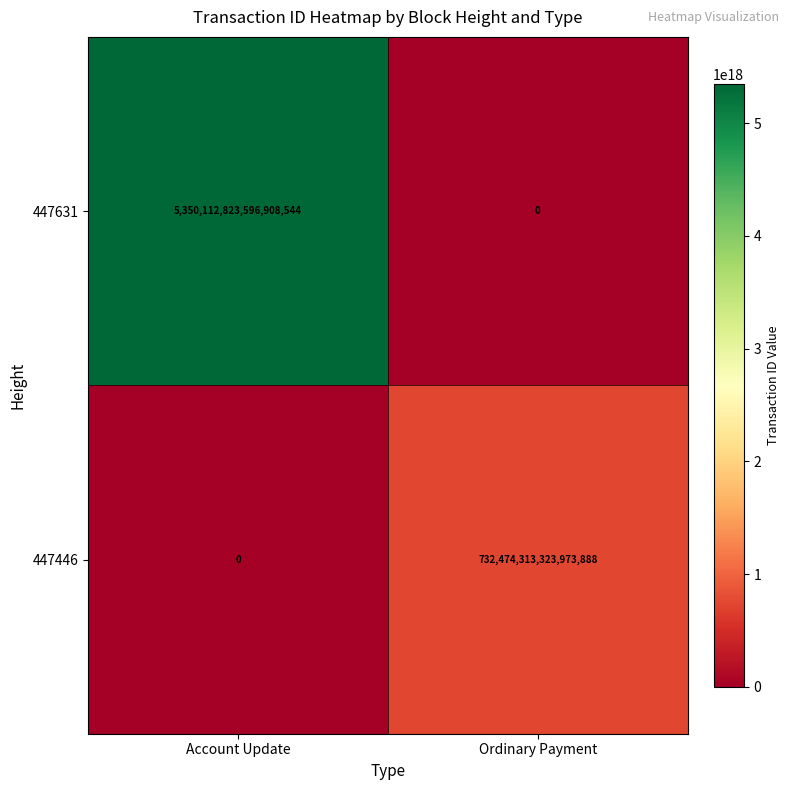

Which series has the largest total across all categories?

447631